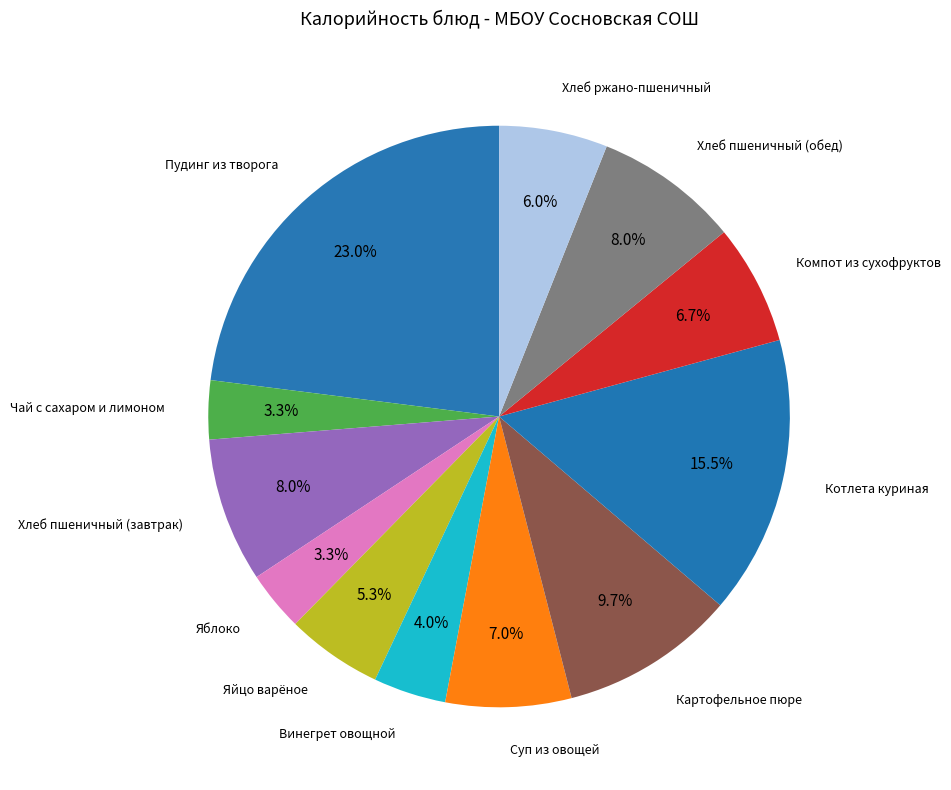

Which category has the biggest portion of the pie?

Пудинг из творога